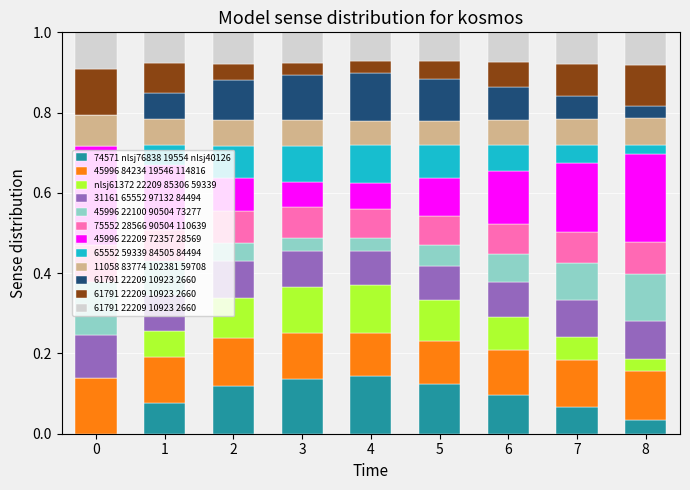

True or false: humidity has a value of 0.1 at 8.

False